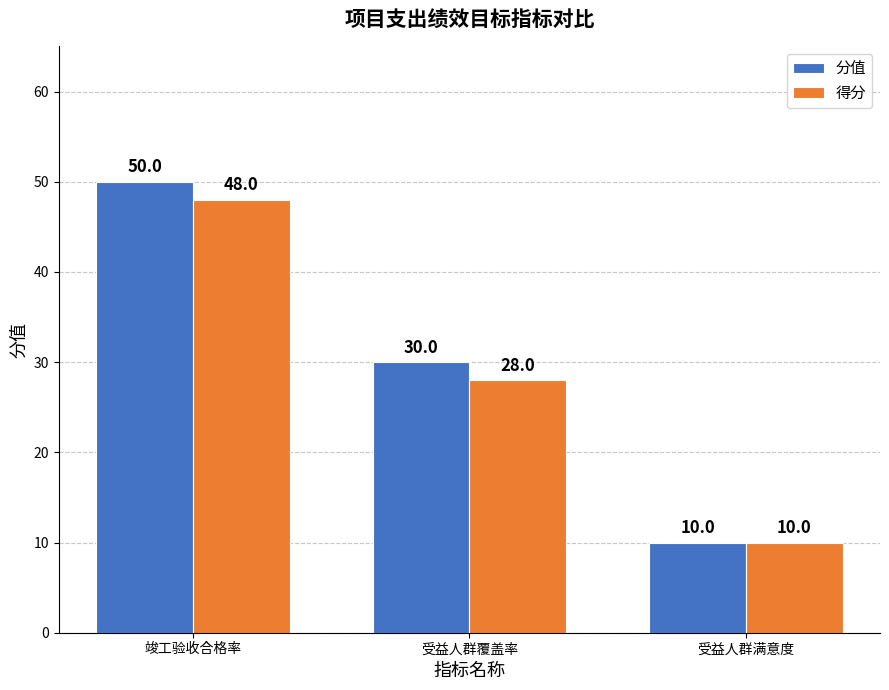

What is the minimum value for 得分?

10